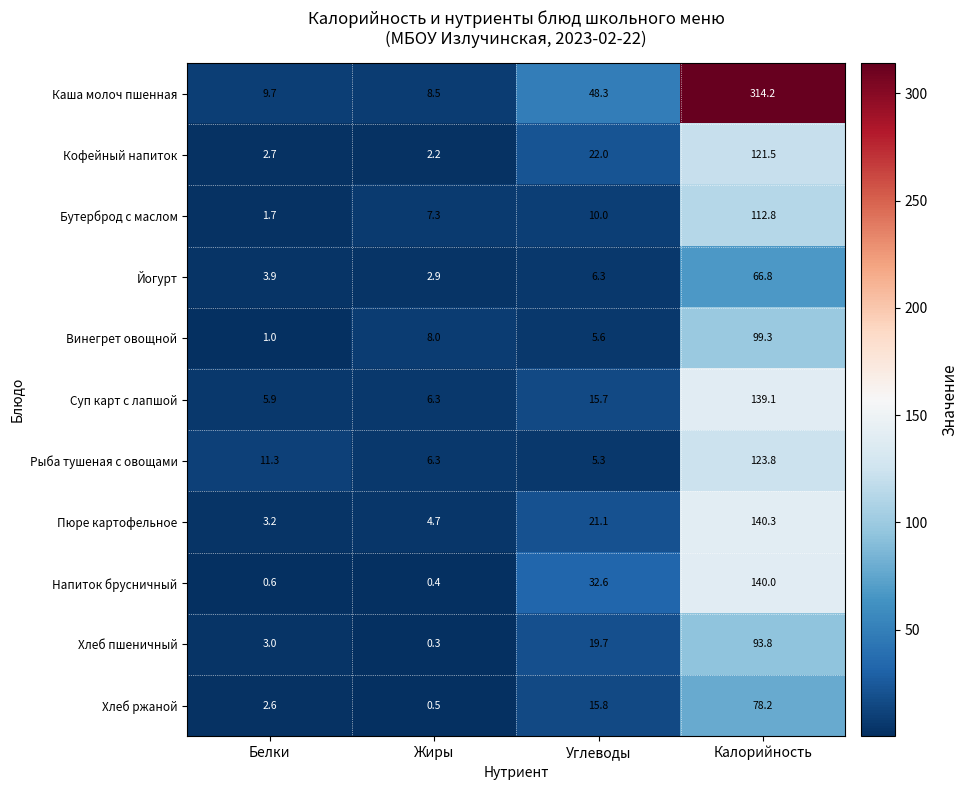

Is it true that Рыба тушеная с овощами equals 11.3 at Белки?

True